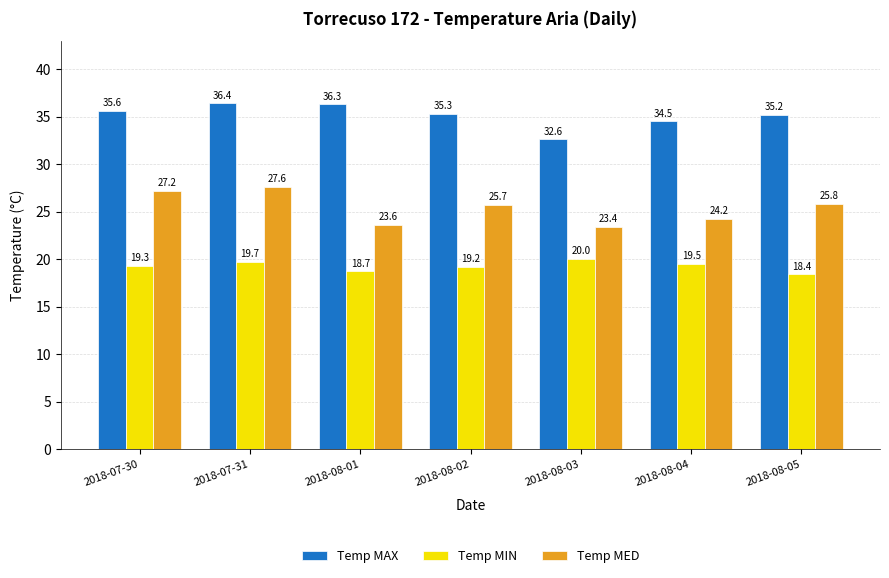

The Temp MIN series shows 19.5 at 2018-08-04. True or false?

True